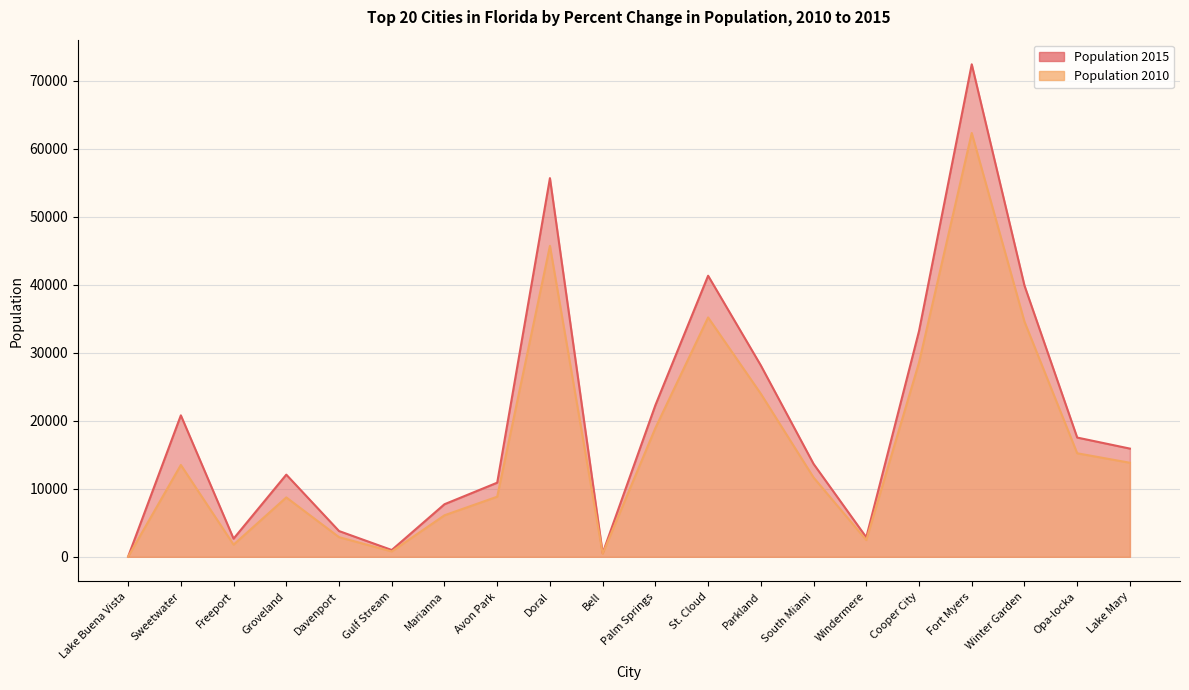

Which series has the largest total across all categories?

Population 2015